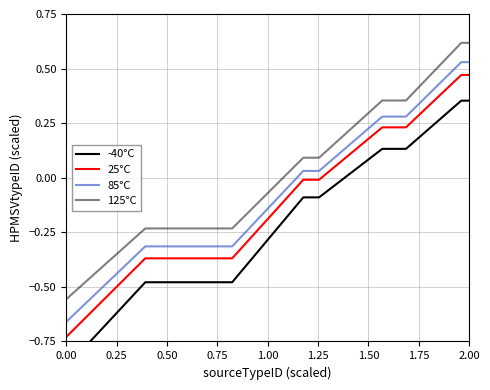

How many data points in 25°C are less than 0?

7